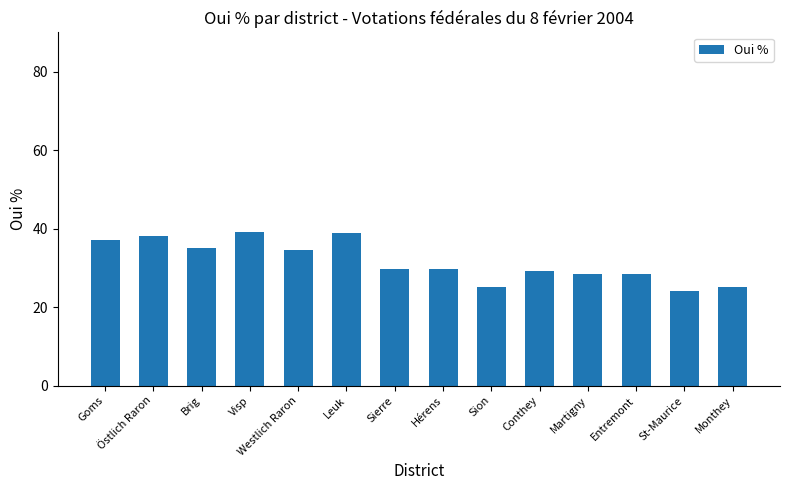

What is the value of the 10th bar from the left?

29.3